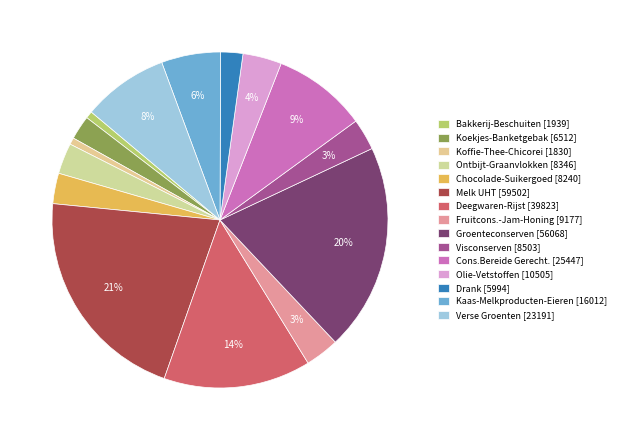

How many slices are in this pie chart?

15